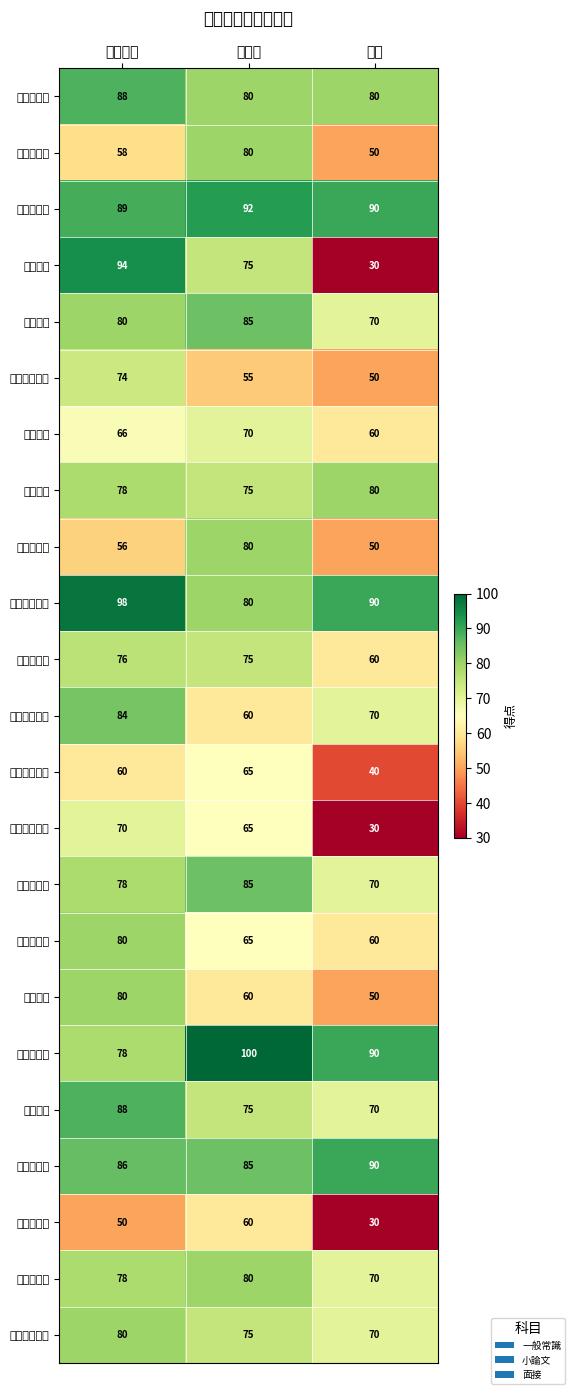

What is the minimum value shown in the chart?

30